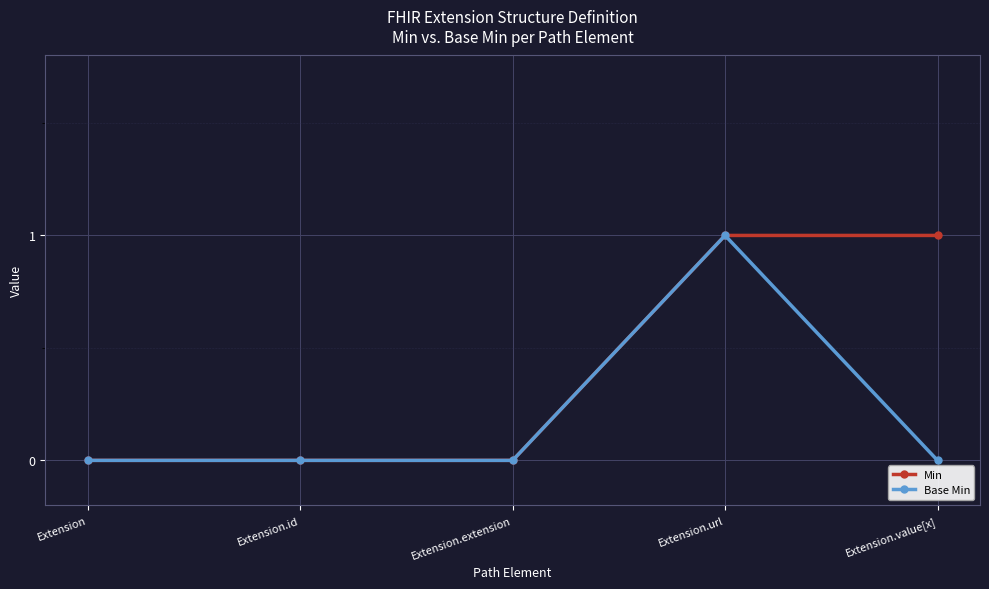

Is the value of Base Min at Extension greater than the value of Min at Extension.url?

No